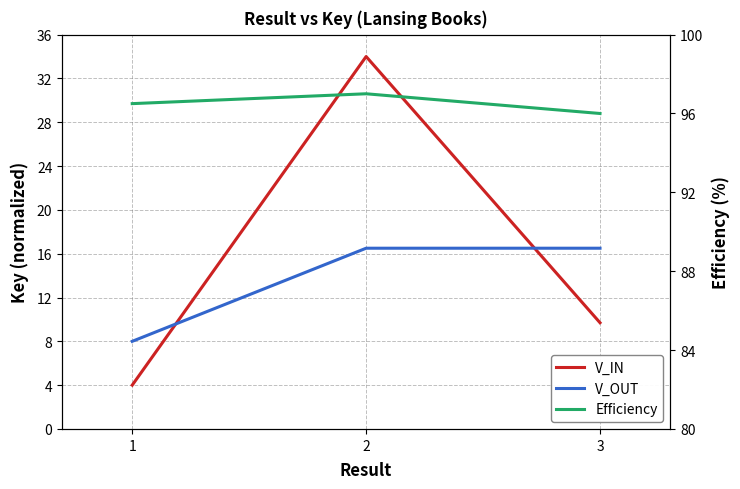

Which has a higher value, 2 or 3?

2